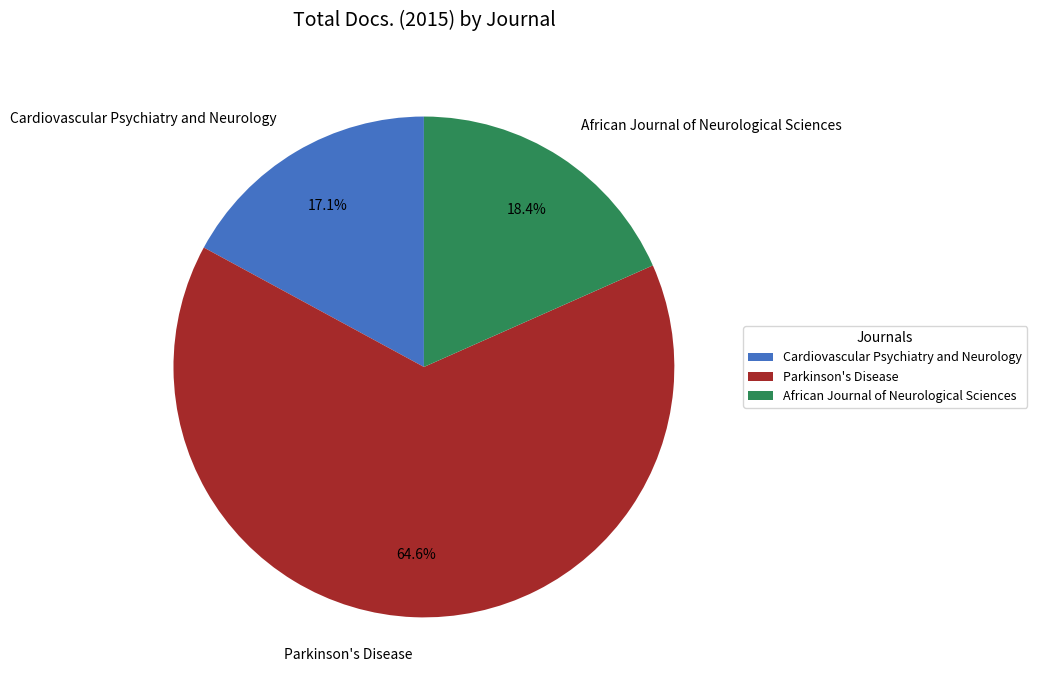

What portion of the pie excludes Cardiovascular Psychiatry and Neurology?

82.9%